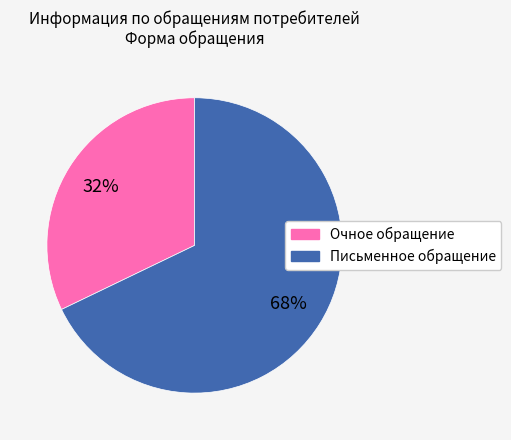

To the nearest percent, what is the average slice percentage?

50%